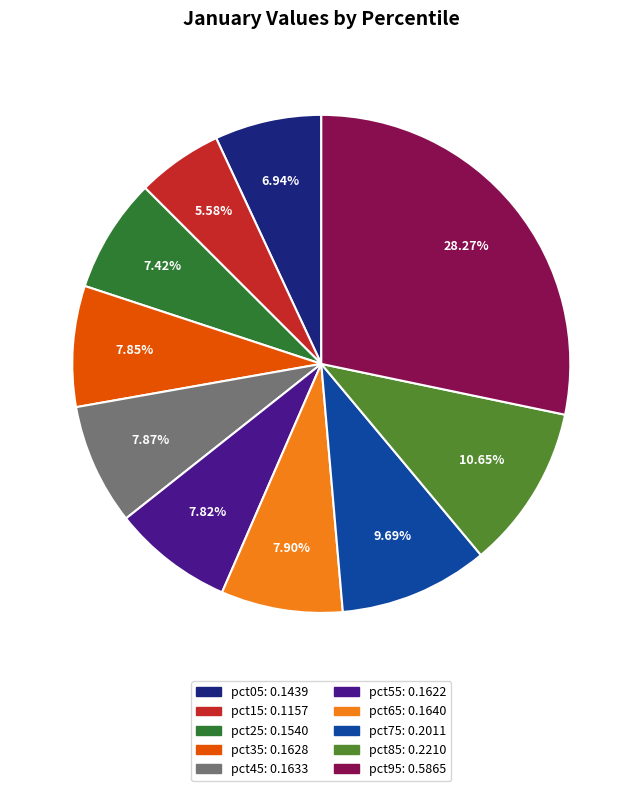

The pct75 slice represents 10% of the pie. True or false?

True